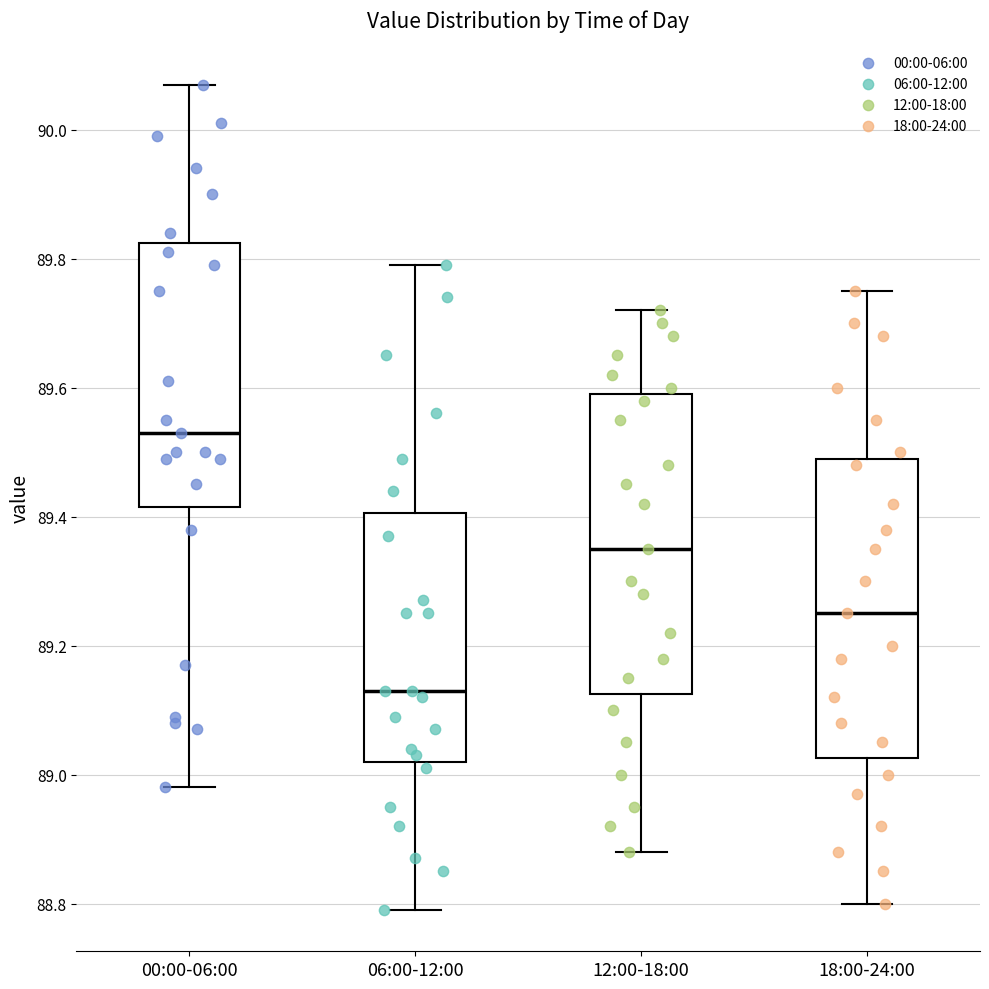

Reading left to right, read every box against the y-axis: the position of its median line, the range the box covers, and the ends of its whiskers. The values are not printed on the chart, so give them approximately, as read against the axis.

00:00-06:00: median 89.54, box 89.42 to 89.82, whiskers 88.98 to 90.08
06:00-12:00: median 89.14, box 89.02 to 89.40, whiskers 88.80 to 89.80
12:00-18:00: median 89.36, box 89.12 to 89.60, whiskers 88.88 to 89.72
18:00-24:00: median 89.26, box 89.02 to 89.50, whiskers 88.80 to 89.76